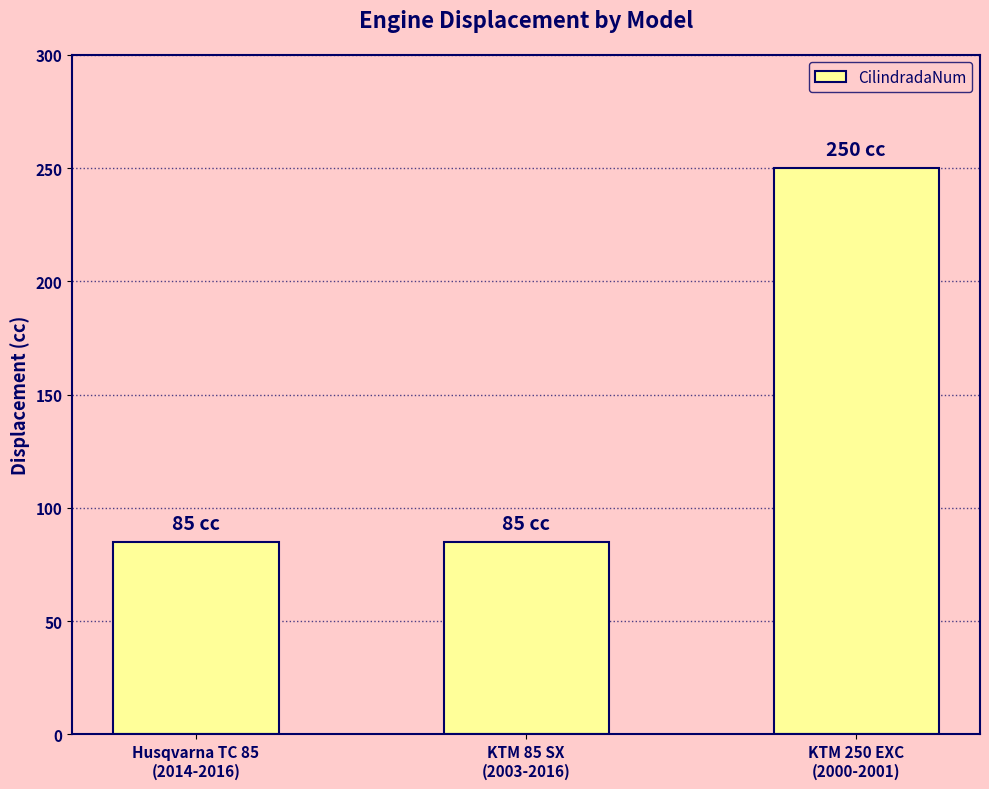

What is the greatest value displayed?

250